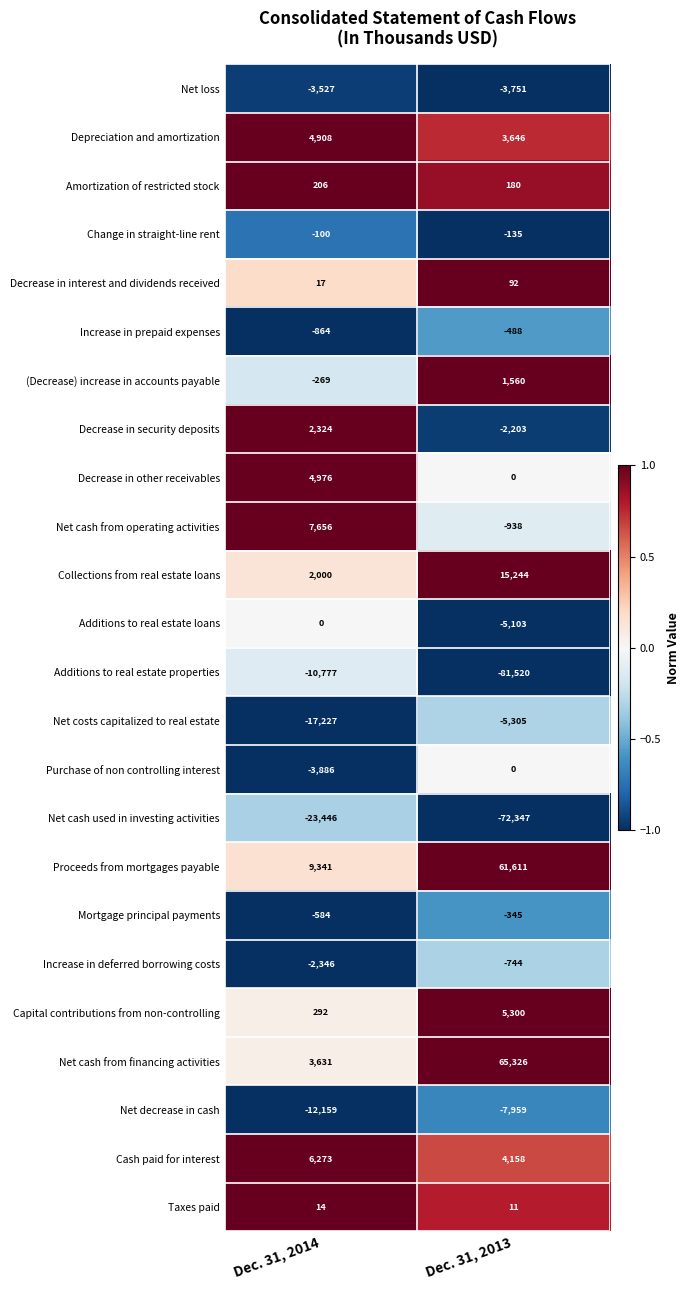

Which series has the widest spread of values?

Additions to real estate properties